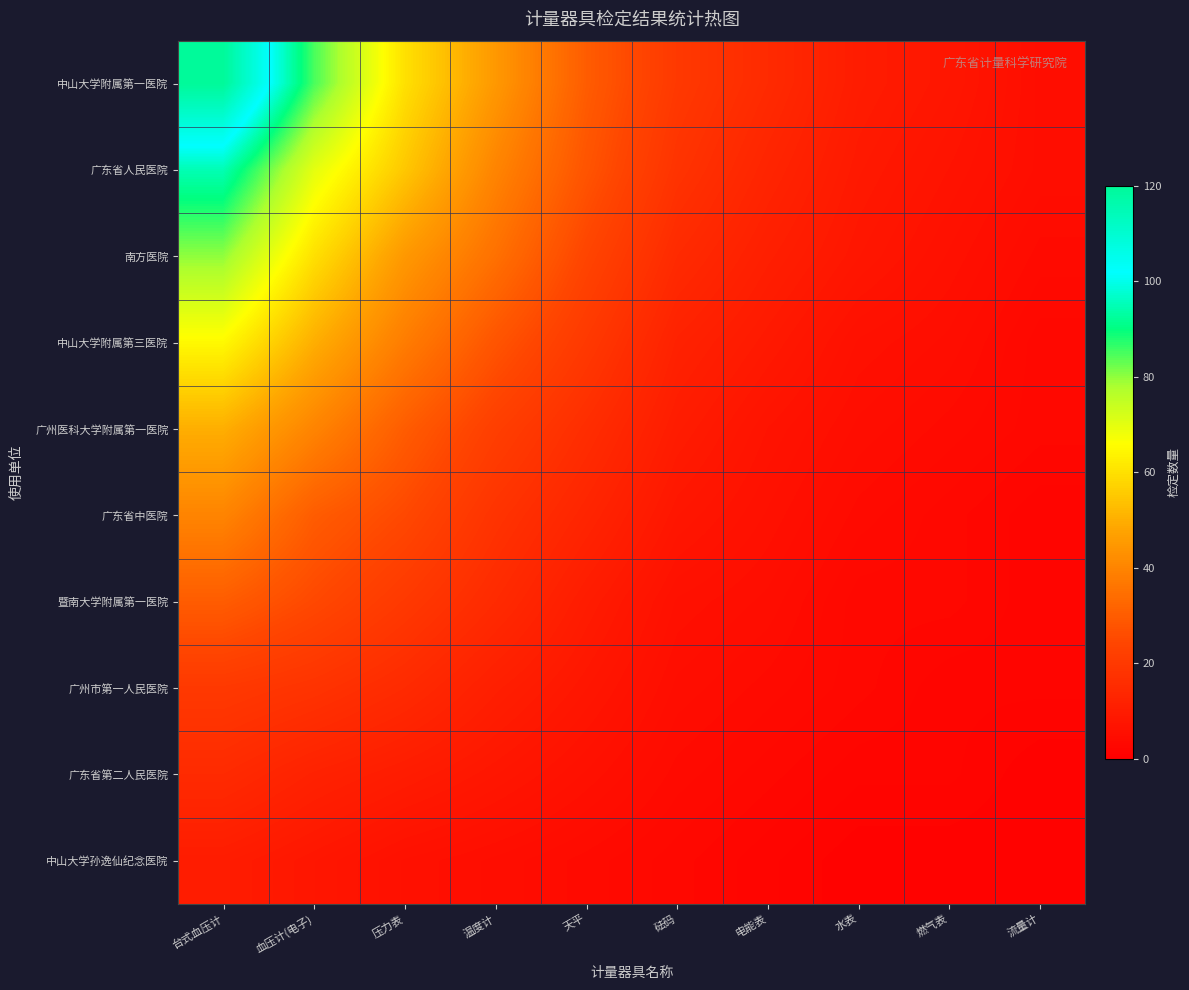

Reading left to right, list all the values displayed in this chart.

中山大学附属第一医院: 台式血压计=120	血压计(电子)=85	压力表=60	温度计=45	天平=30	砝码=20	电能表=15	水表=10	燃气表=8	流量计=5
广东省人民医院: 台式血压计=95	血压计(电子)=70	压力表=55	温度计=40	天平=28	砝码=18	电能表=13	水表=9	燃气表=7	流量计=5
南方医院: 台式血压计=80	血压计(电子)=60	压力表=45	温度计=35	天平=24	砝码=15	电能表=11	水表=8	燃气表=6	流量计=4
中山大学附属第三医院: 台式血压计=65	血压计(电子)=50	压力表=38	温度计=28	天平=20	砝码=12	电能表=9	水表=6	燃气表=5	流量计=3
广州医科大学附属第一医院: 台式血压计=50	血压计(电子)=40	压力表=30	温度计=22	天平=16	砝码=10	电能表=7	水表=5	燃气表=4	流量计=3
广东省中医院: 台式血压计=40	血压计(电子)=30	压力表=25	温度计=18	天平=13	砝码=8	电能表=6	水表=4	燃气表=3	流量计=2
暨南大学附属第一医院: 台式血压计=30	血压计(电子)=25	压力表=20	温度计=15	天平=10	砝码=6	电能表=5	水表=3	燃气表=3	流量计=2
广州市第一人民医院: 台式血压计=20	血压计(电子)=18	压力表=15	温度计=11	天平=8	砝码=5	电能表=4	水表=3	燃气表=2	流量计=2
广东省第二人民医院: 台式血压计=15	血压计(电子)=12	压力表=10	温度计=8	天平=6	砝码=4	电能表=3	水表=2	燃气表=2	流量计=1
中山大学孙逸仙纪念医院: 台式血压计=10	血压计(电子)=8	压力表=6	温度计=5	天平=4	砝码=3	电能表=2	水表=1	燃气表=1	流量计=1